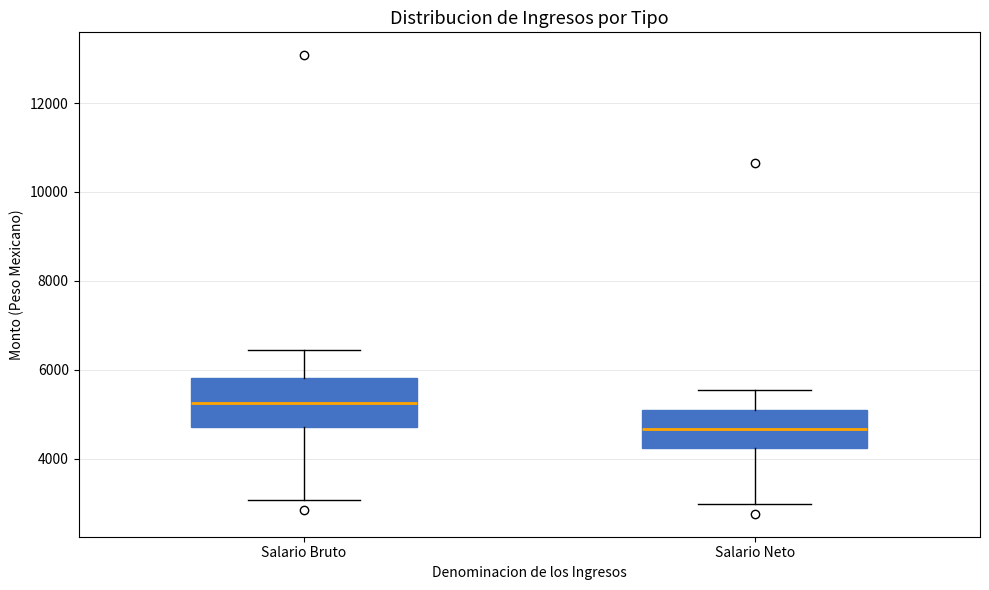

Comparing the boxes themselves (not the whiskers), which one is the tallest?

Salario Bruto